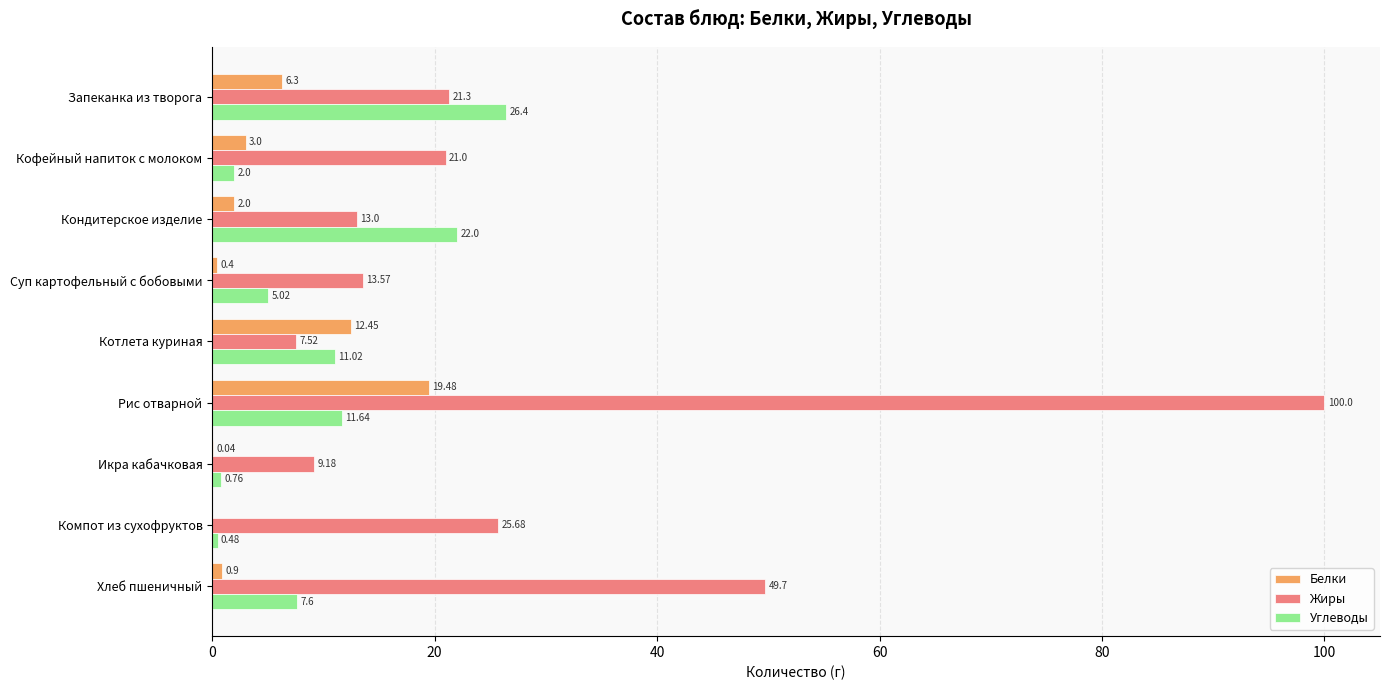

What are all the series names shown in the legend?

Белки, Жиры, Углеводы